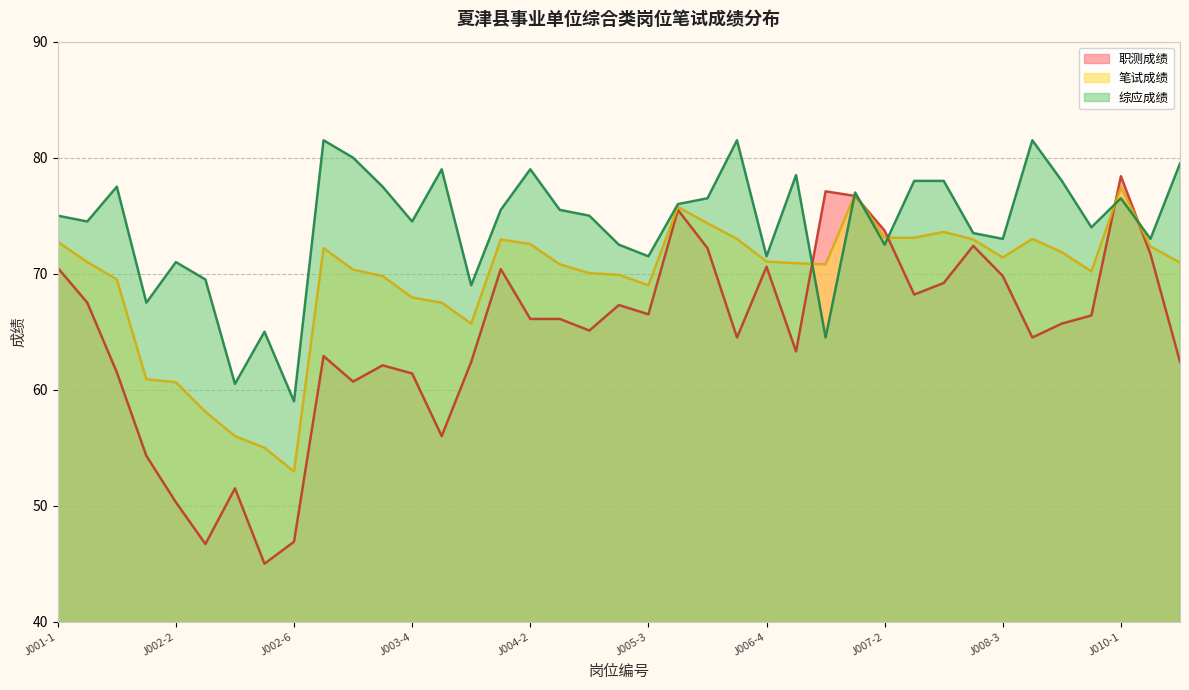

What is the total value across all series at J006-1?

227.2